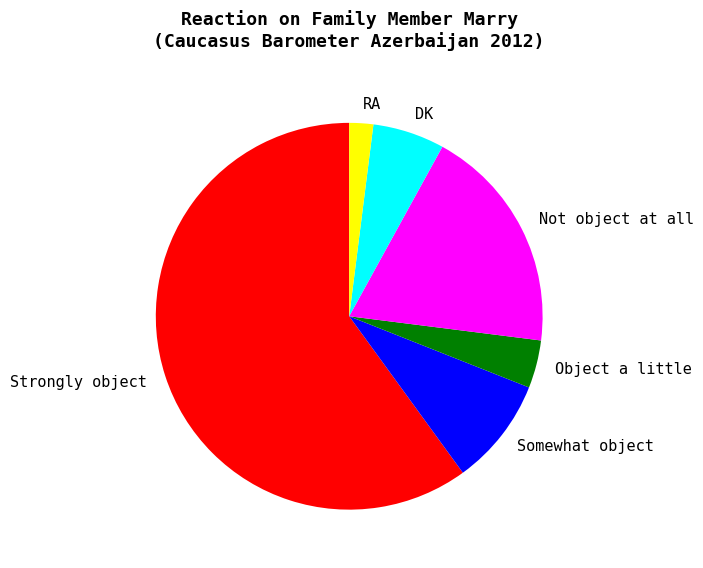

Rank the categories by value from lowest to highest.

RA, Object a little, DK, Somewhat object, Not object at all, Strongly object